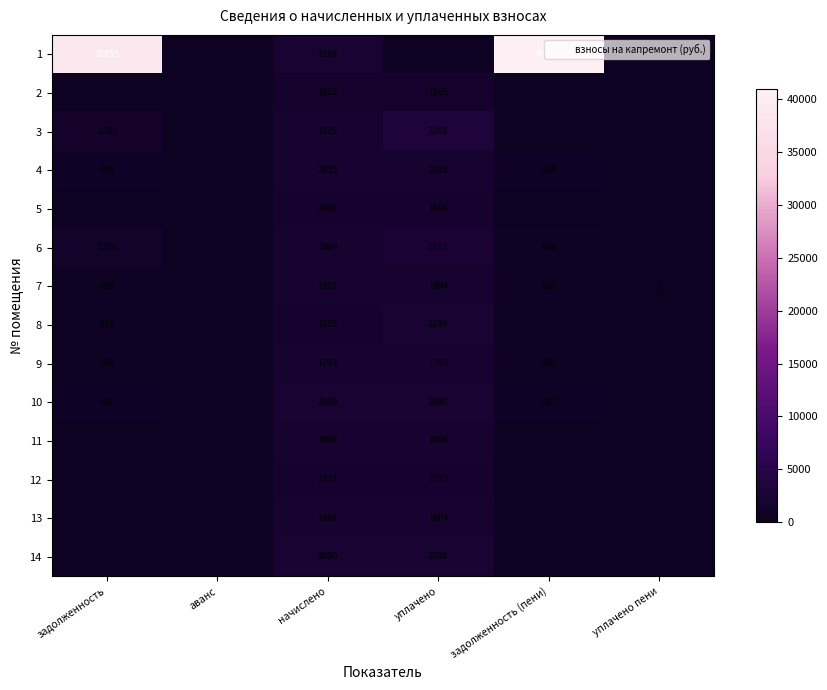

How many data points in 1 are above 2104?

3